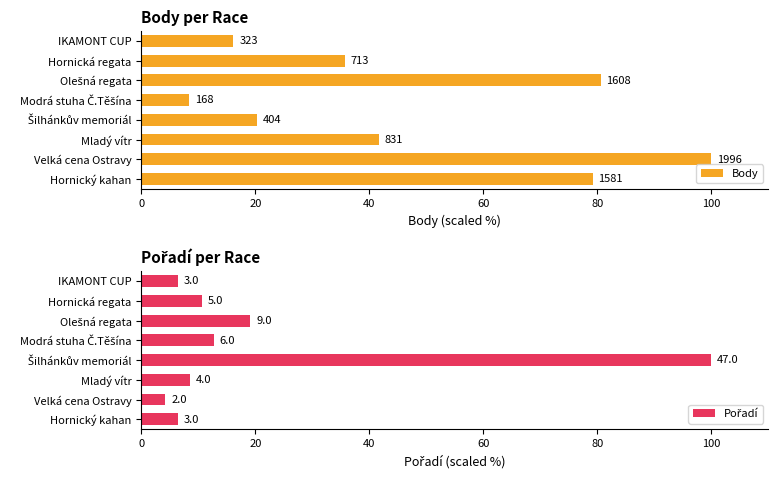

What is the highest value of the Pořadí series?

100.0